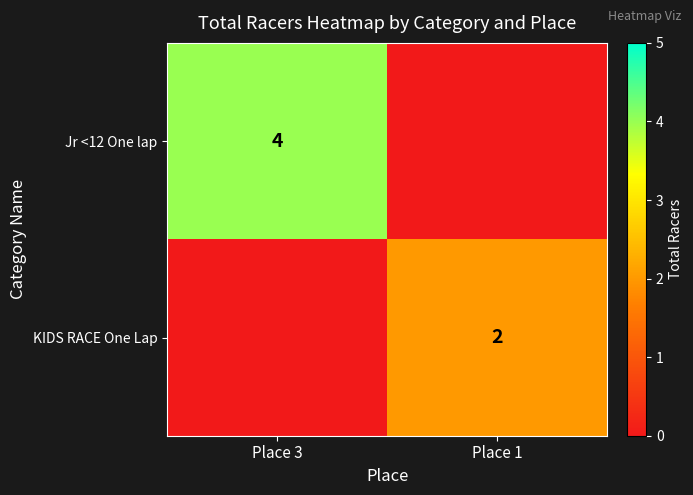

The KIDS RACE One Lap series shows 2 at Place 1. True or false?

True